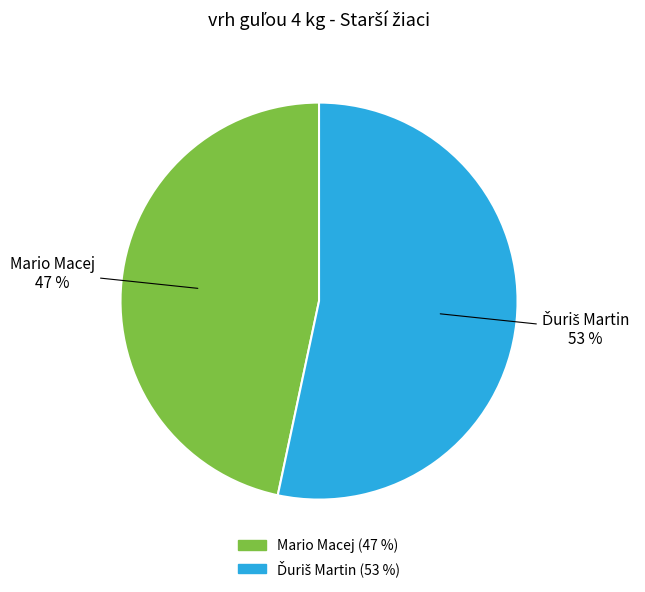

What is the smallest slice in the pie chart?

Mario Macej